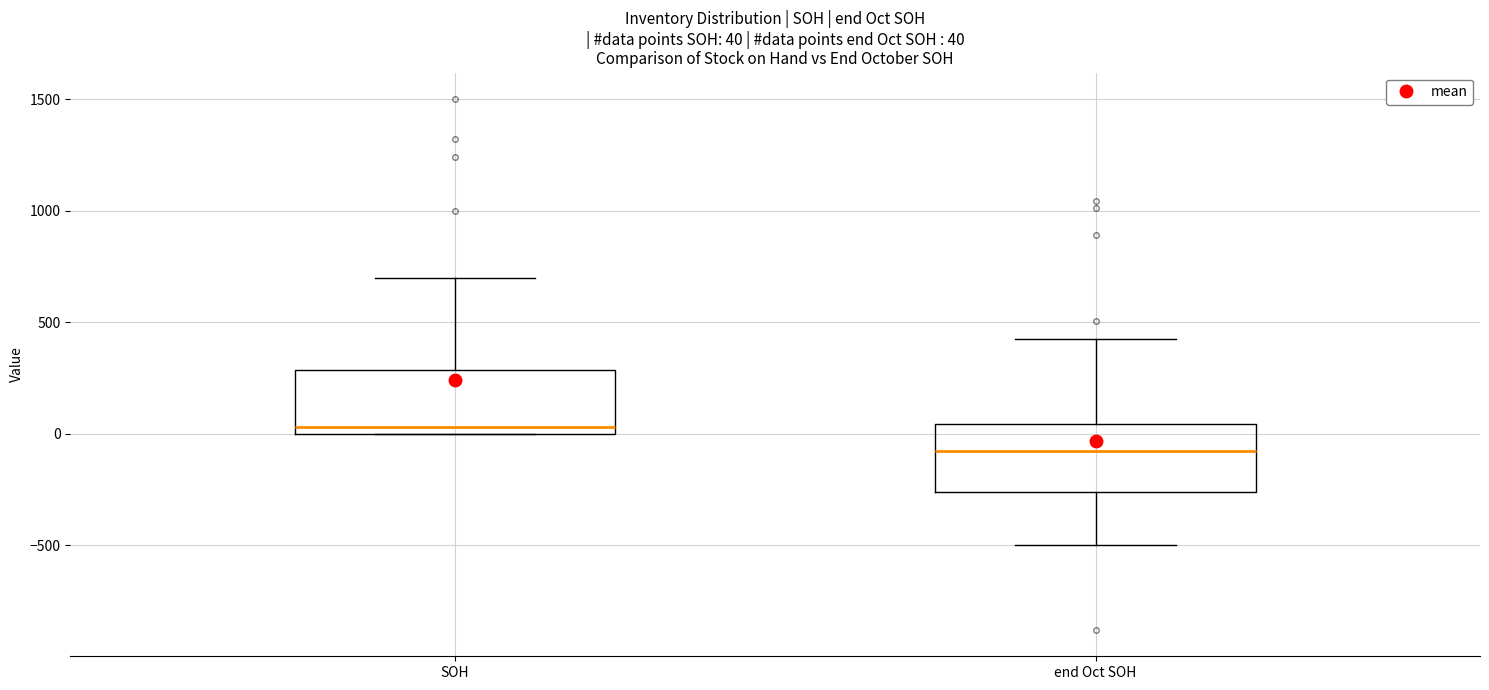

Which box's median line is the lowest?

end Oct SOH